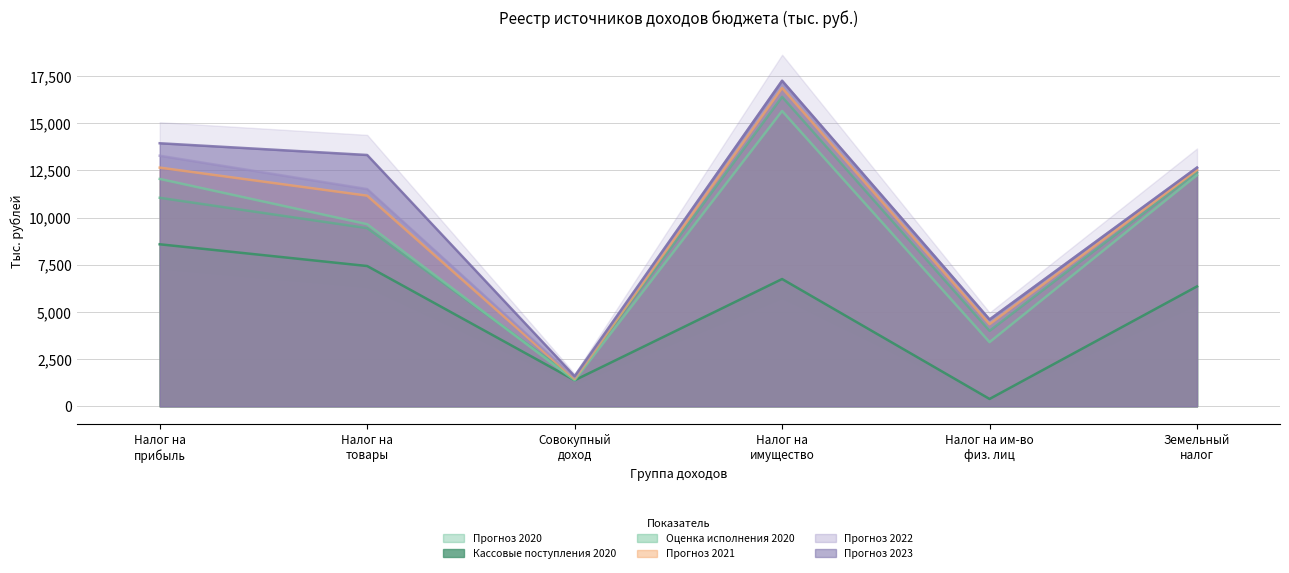

What are all the series names shown in the legend?

Прогноз 2020, Кассовые поступления 2020, Оценка исполнения 2020, Прогноз 2021, Прогноз 2022, Прогноз 2023